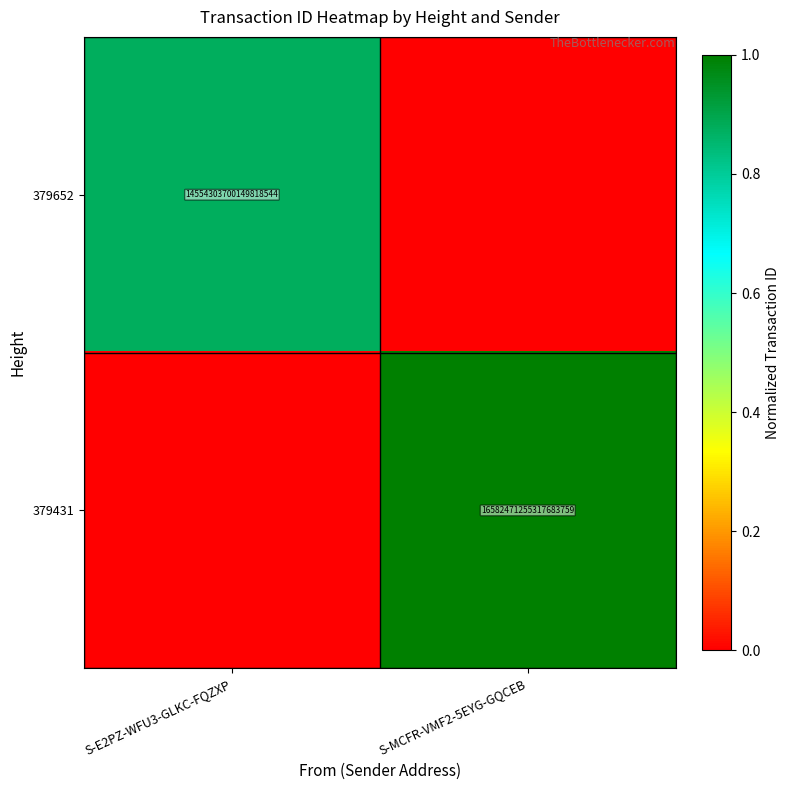

Is the value of 379431 at S-MCFR-VMF2-5EYG-GQCEB greater than the value of 379652 at S-E2PZ-WFU3-GLKC-FQZXP?

Yes